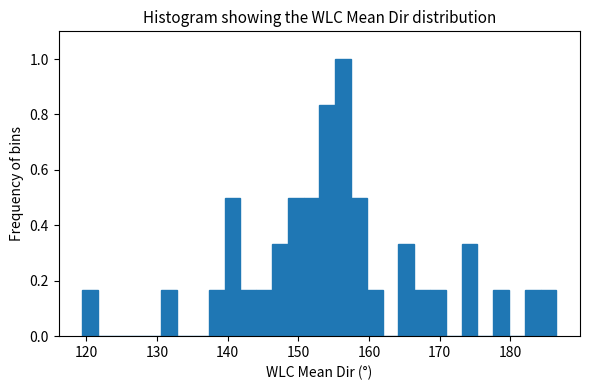

Read against the x-axis, roughly where is the centre of the tallest bar?

156